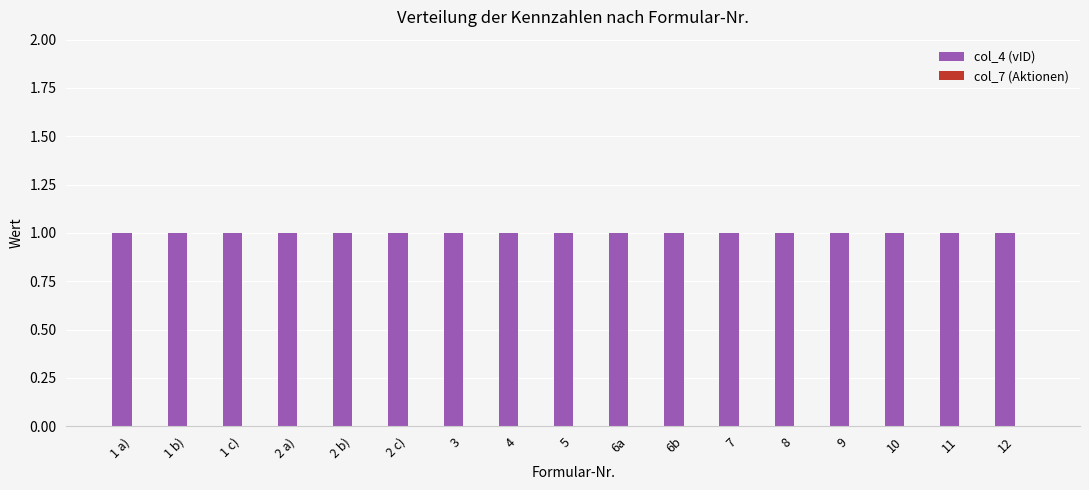

True or false: col_4 (vID) has a value of 0 at 2 c).

False